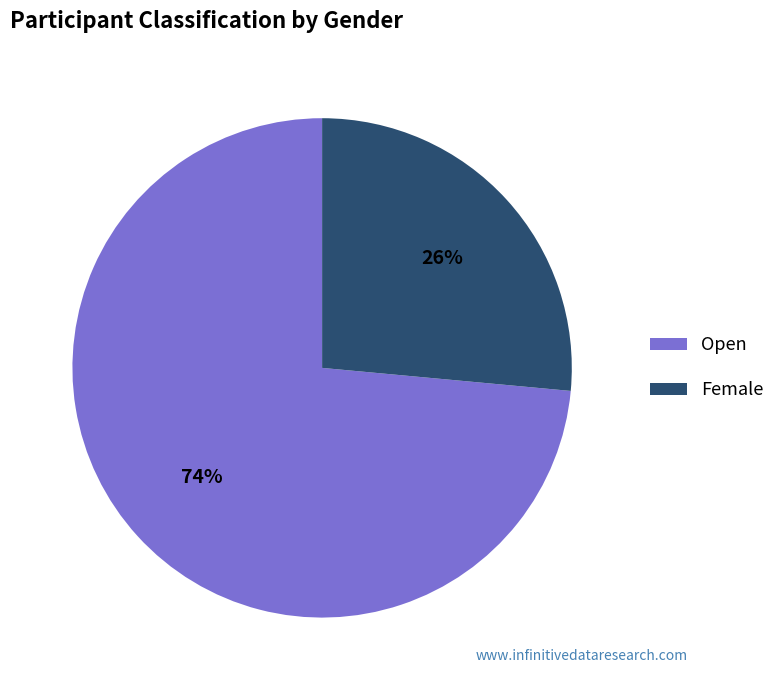

To the nearest percent, what portion does Female represent?

26%